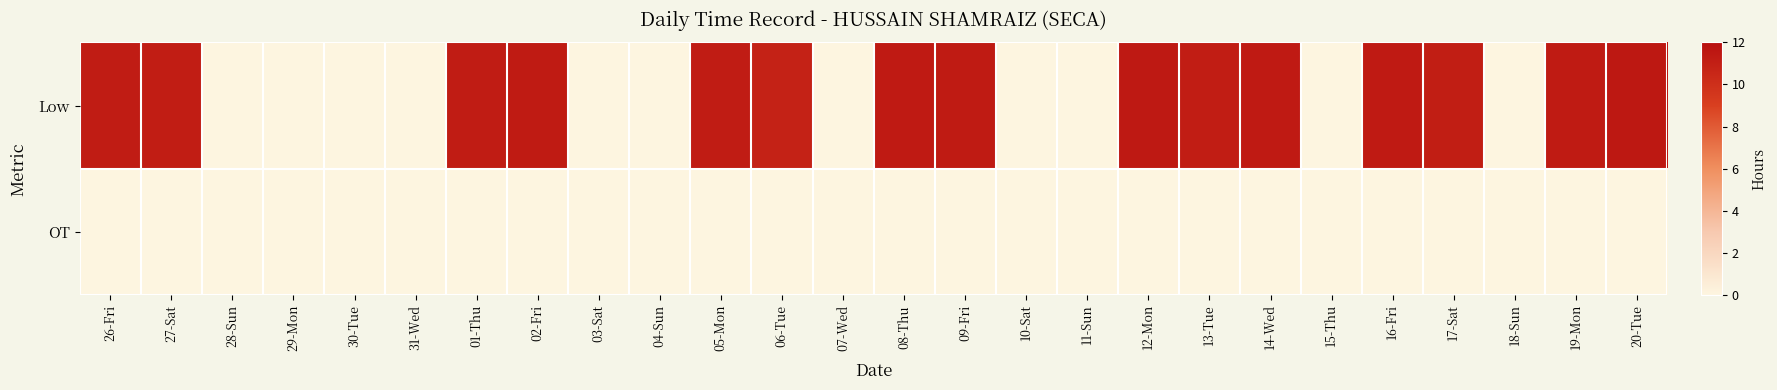

Reading right to left, list all the values displayed in this chart.

Low: 20-Tue=11.4	19-Mon=11.3	18-Sun=0.0	17-Sat=11.1	16-Fri=11.3	15-Thu=0.0	14-Wed=11.3	13-Tue=11.1	12-Mon=11.4	11-Sun=0.0	10-Sat=0.0	09-Fri=11.3	08-Thu=11.3	07-Wed=0.0	06-Tue=10.8	05-Mon=11.2	04-Sun=0.0	03-Sat=0.0	02-Fri=11.3	01-Thu=11.2	31-Wed=0.0	30-Tue=0.0	29-Mon=0.0	28-Sun=0.0	27-Sat=11.1	26-Fri=11.2
OT: 20-Tue=0.0	19-Mon=0.0	18-Sun=0.0	17-Sat=0.0	16-Fri=0.0	15-Thu=0.0	14-Wed=0.0	13-Tue=0.0	12-Mon=0.0	11-Sun=0.0	10-Sat=0.0	09-Fri=0.0	08-Thu=0.0	07-Wed=0.0	06-Tue=0.0	05-Mon=0.0	04-Sun=0.0	03-Sat=0.0	02-Fri=0.0	01-Thu=0.0	31-Wed=0.0	30-Tue=0.0	29-Mon=0.0	28-Sun=0.0	27-Sat=0.0	26-Fri=0.0